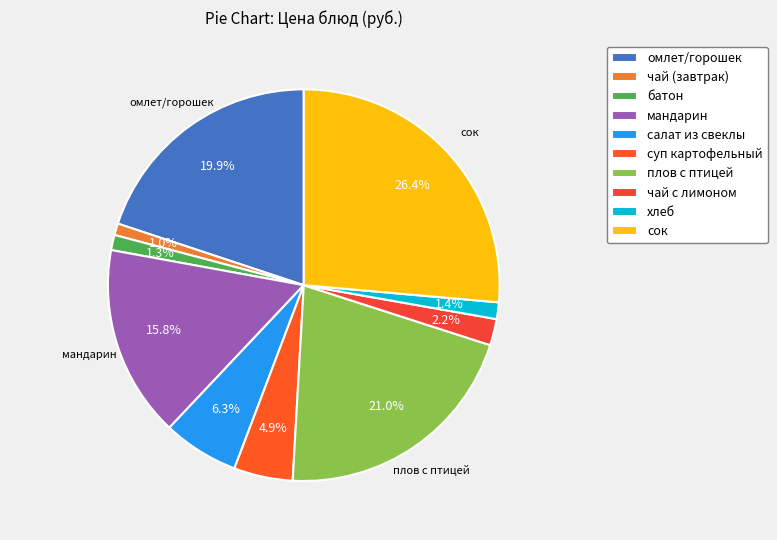

Is it true that мандарин is 27% of the pie?

False